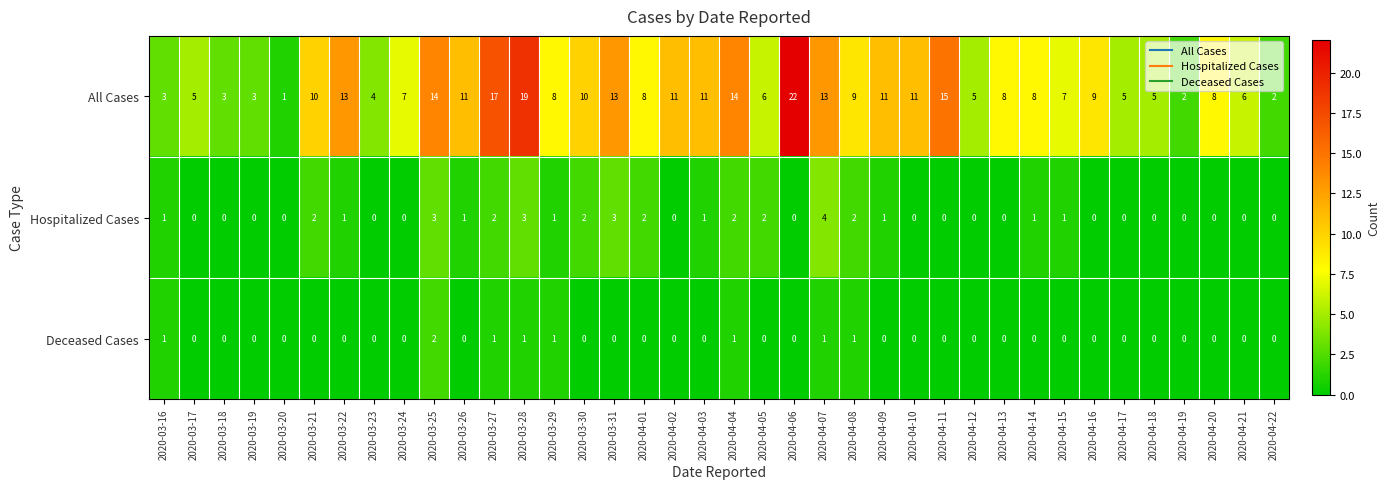

Which series has the largest range (max minus min)?

All Cases